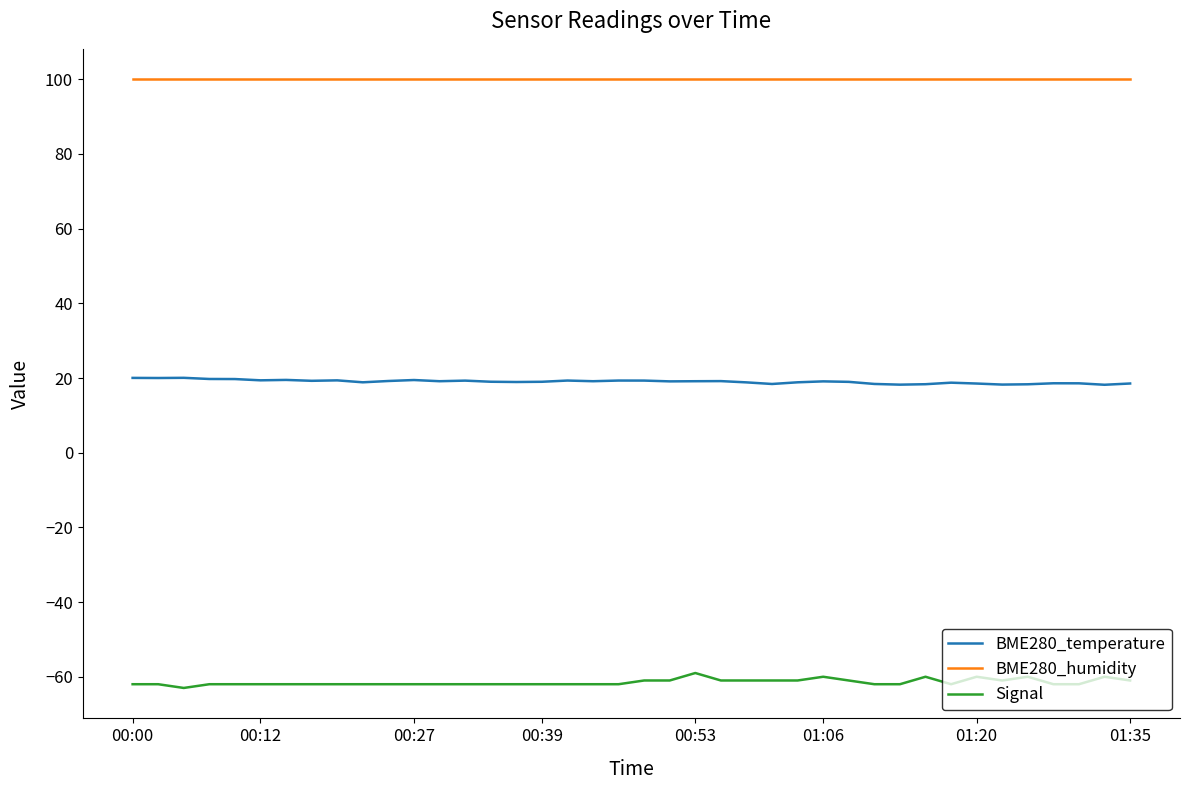

What is the minimum value for BME280_humidity?

100.0